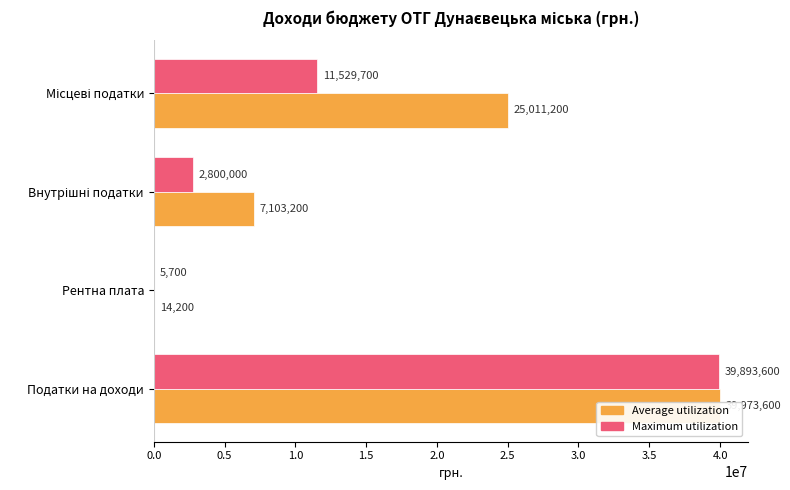

How many groups of bars are there?

4